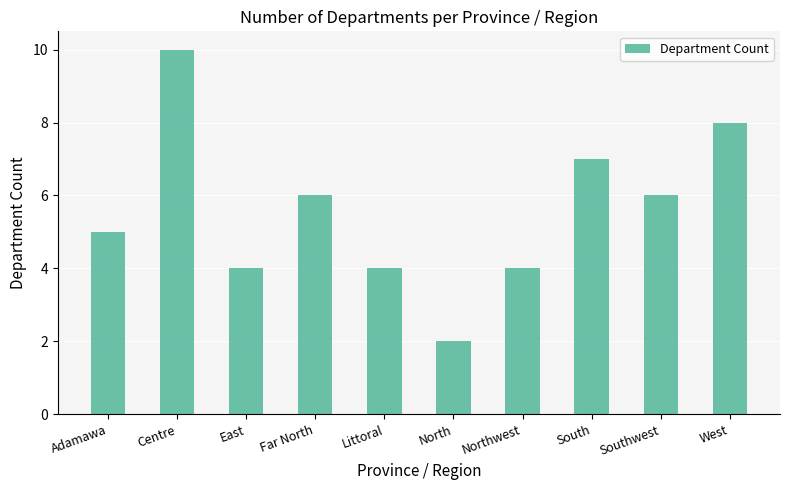

What position from the left is East?

3